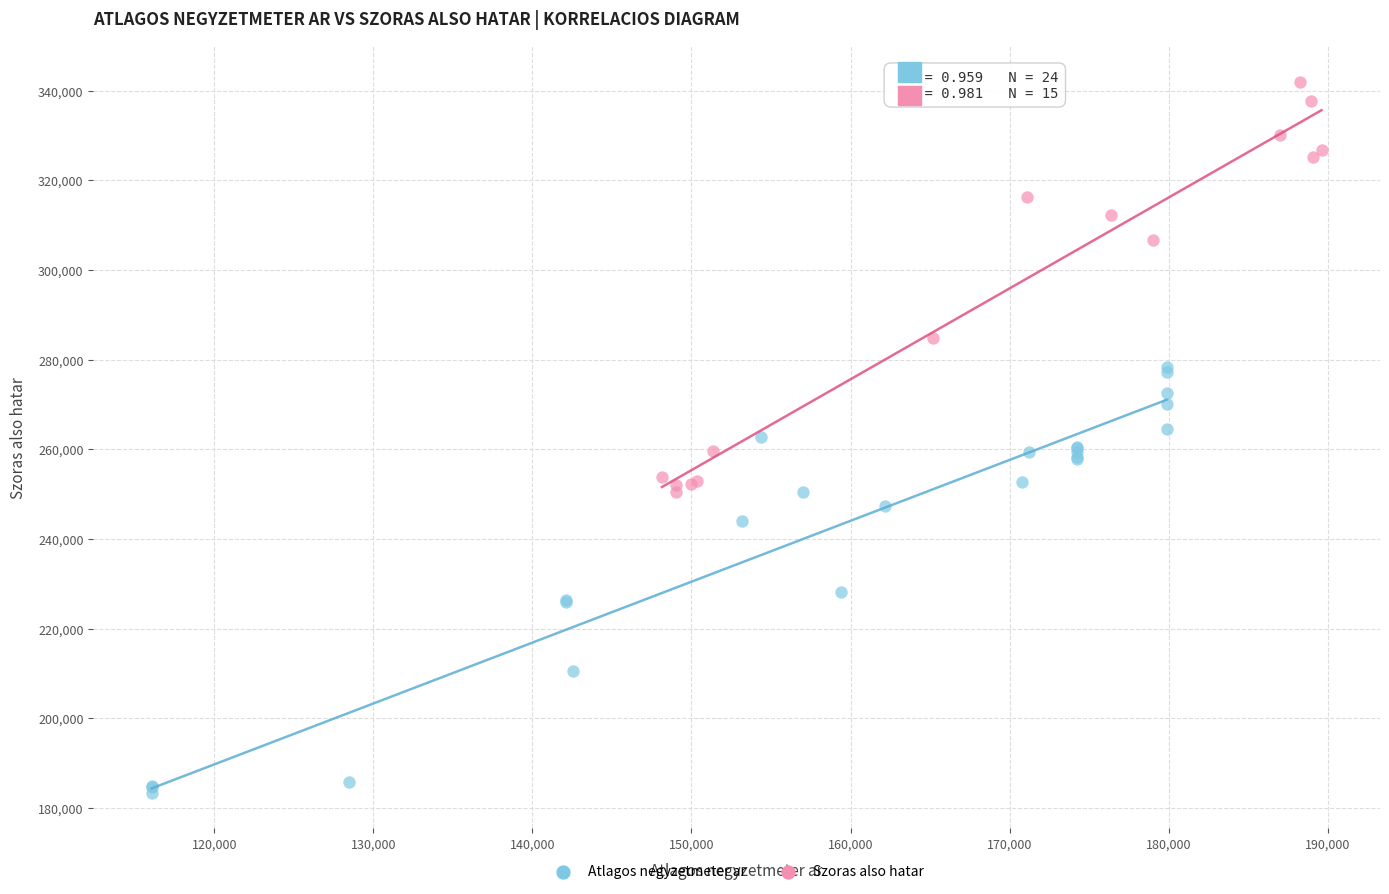

Which series reaches the maximum Y coordinate?

Szoras also hatar